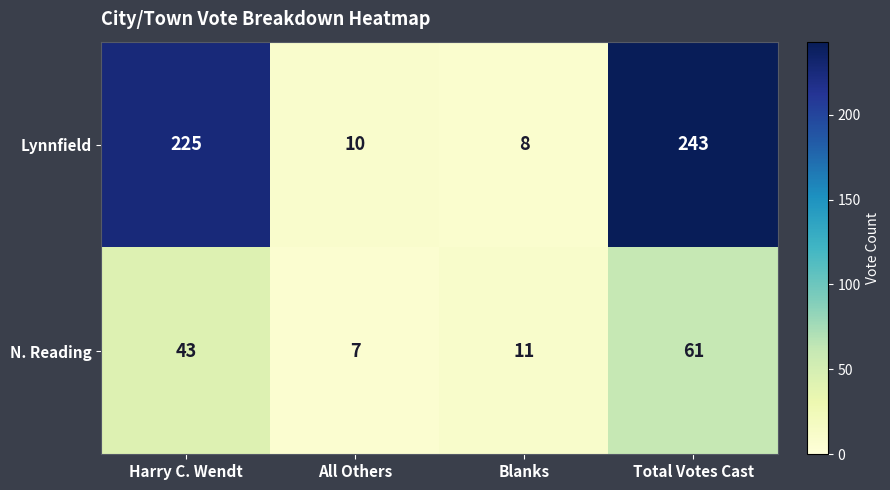

Reading right to left, what are all the values shown in this chart?

Lynnfield: 243	8	10	225
N. Reading: 61	11	7	43